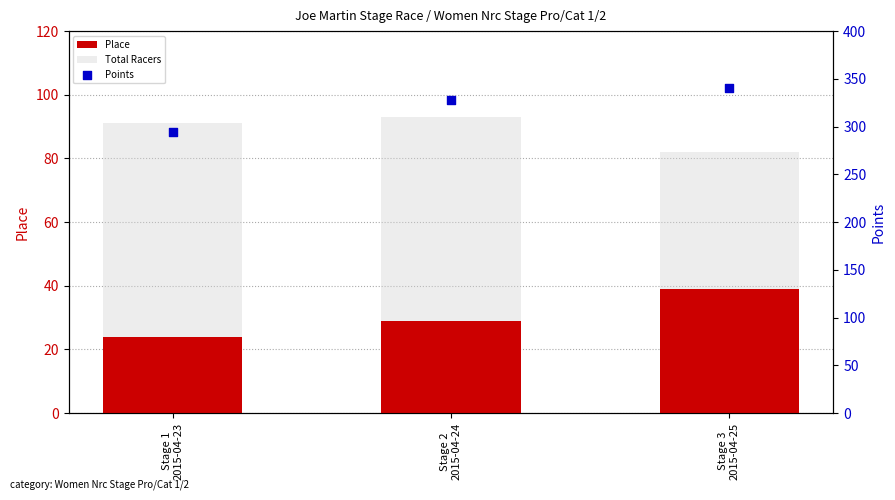

Which series contains the highest Y value?

Points